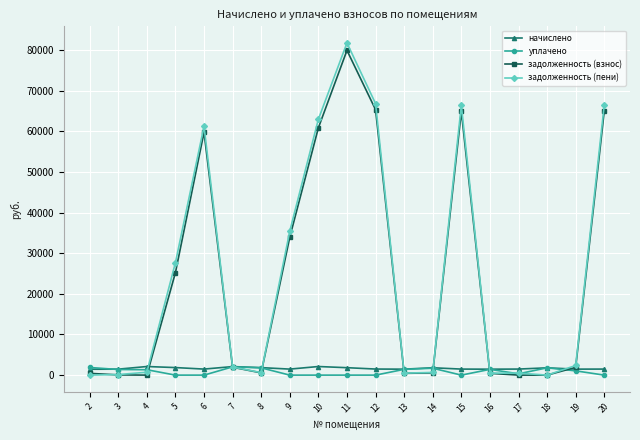

What is the maximum value shown in the chart?

81721.0